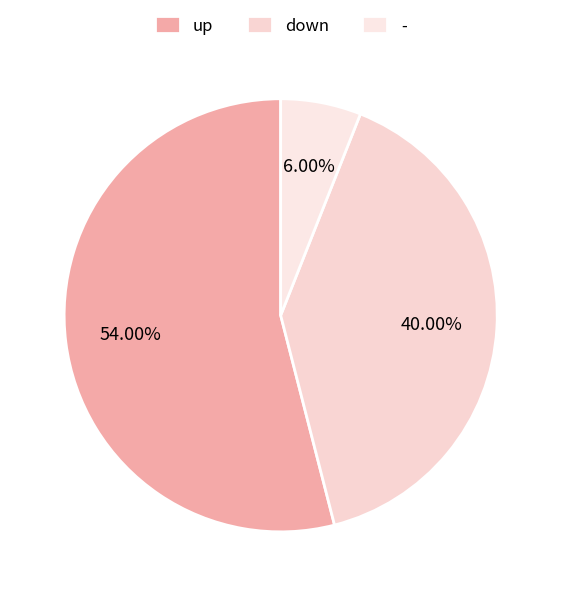

Is there any slice that represents more than half of the pie?

Yes